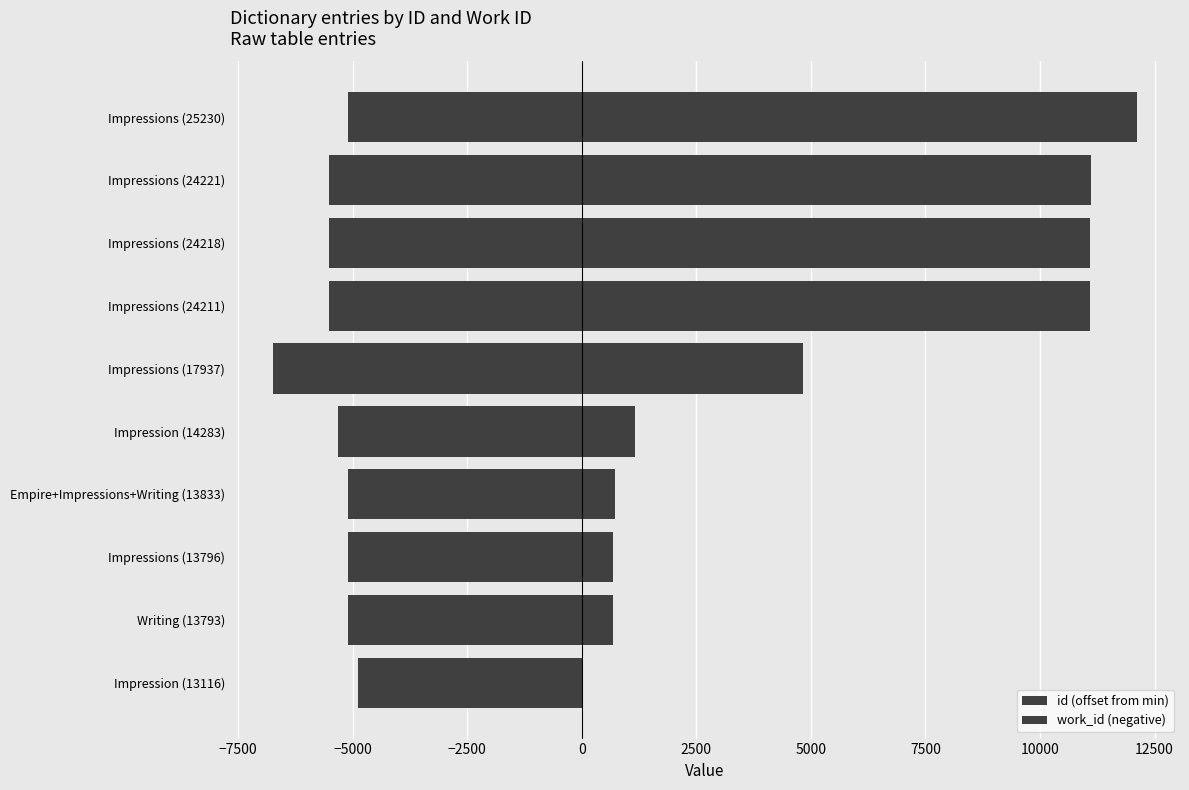

How many data points in work_id (negative) are less than -5106?

5